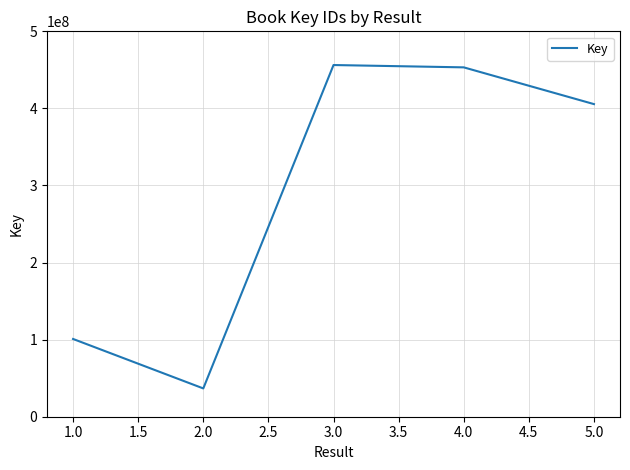

How many interior local valleys (lower than both neighbors) does the data have?

1